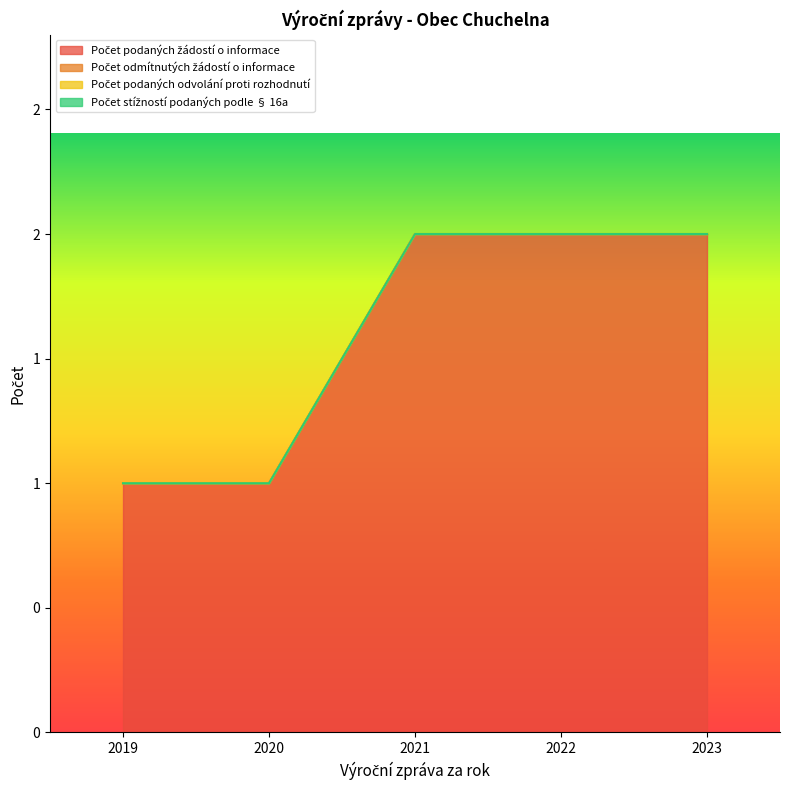

Rank the series by their maximum value, from lowest to highest.

Počet odmítnutých žádostí o informace, Počet podaných odvolání proti rozhodnutí, Počet stížností podaných podle § 16a, Počet podaných žádostí o informace